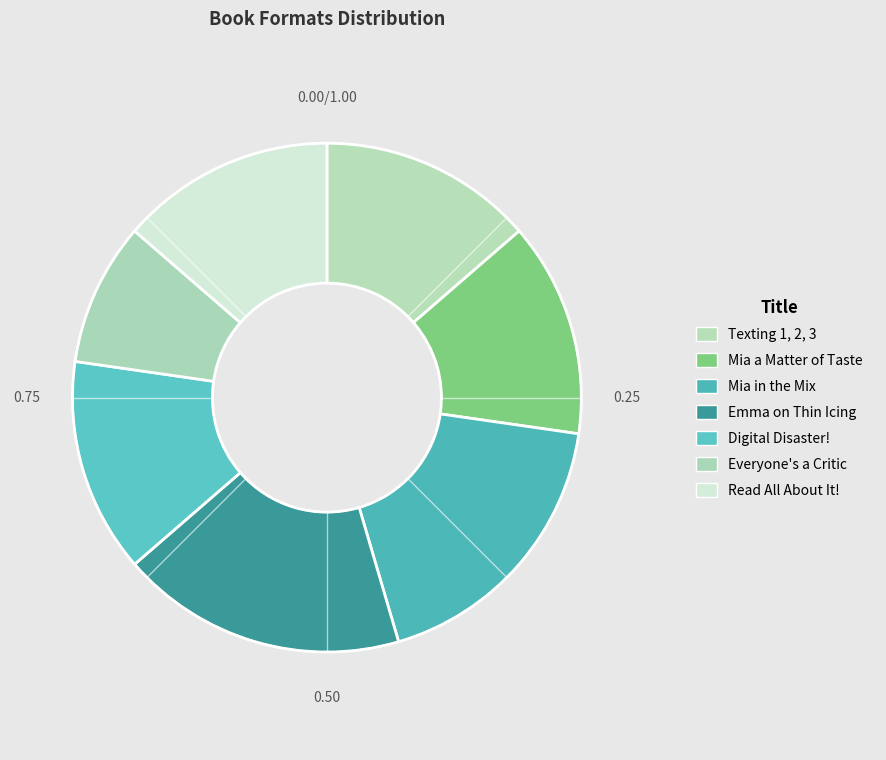

To the nearest percent, what portion does Everyone's a Critic represent?

9%